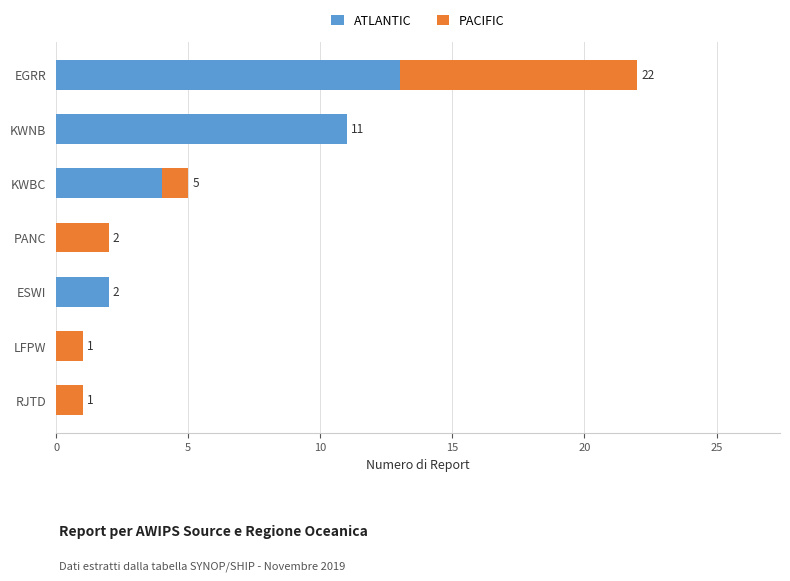

Is it true that ATLANTIC equals 3 at ESWI?

False